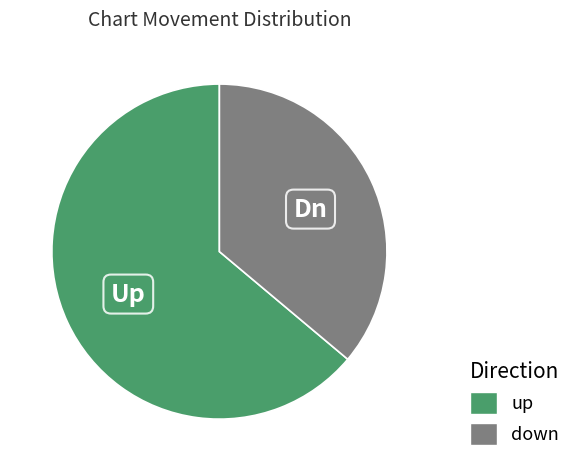

Count the number of slices in the pie.

2